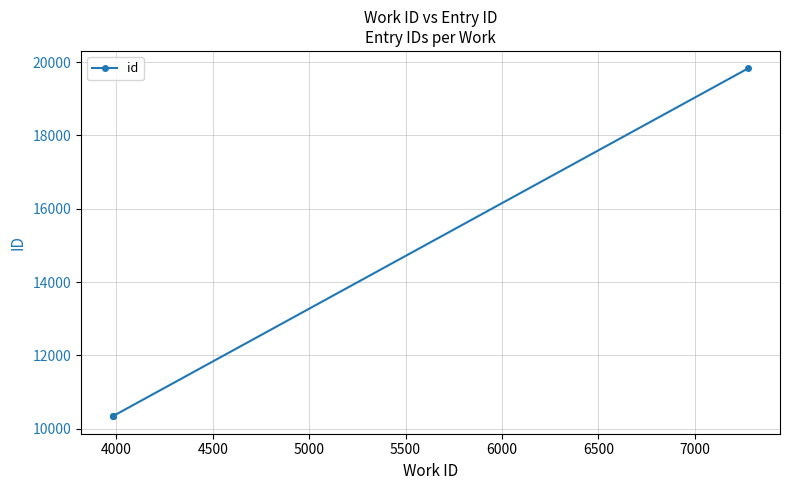

How many series are shown in this chart?

1